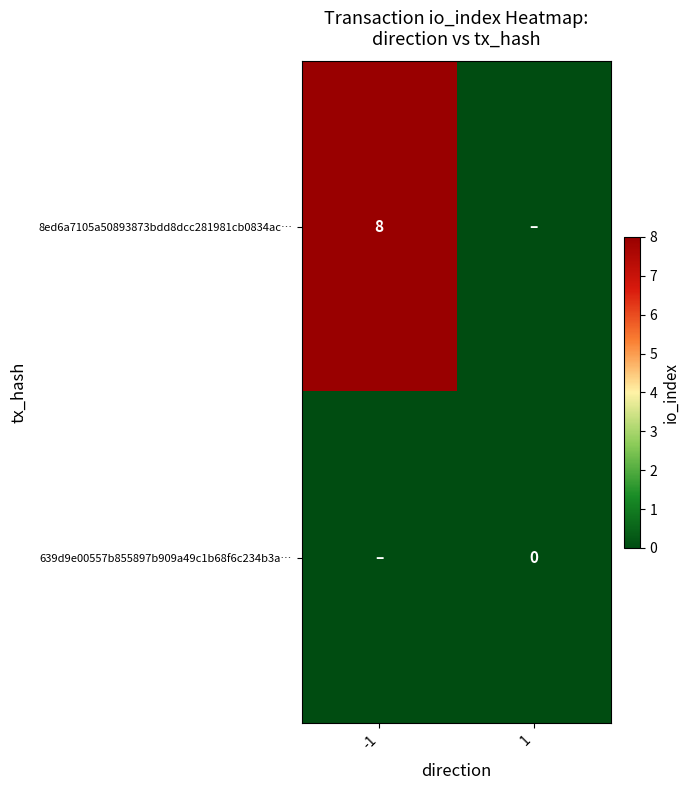

Is it true that 8ed6a7105a50893873bdd8dcc281981cb0834ac… equals 8 at -1?

True